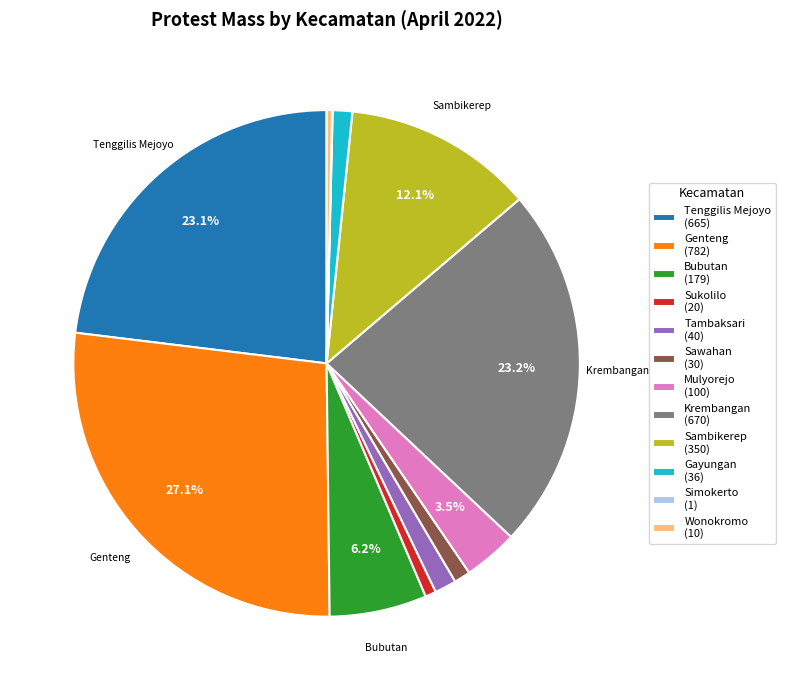

Does any single category account for the majority?

No